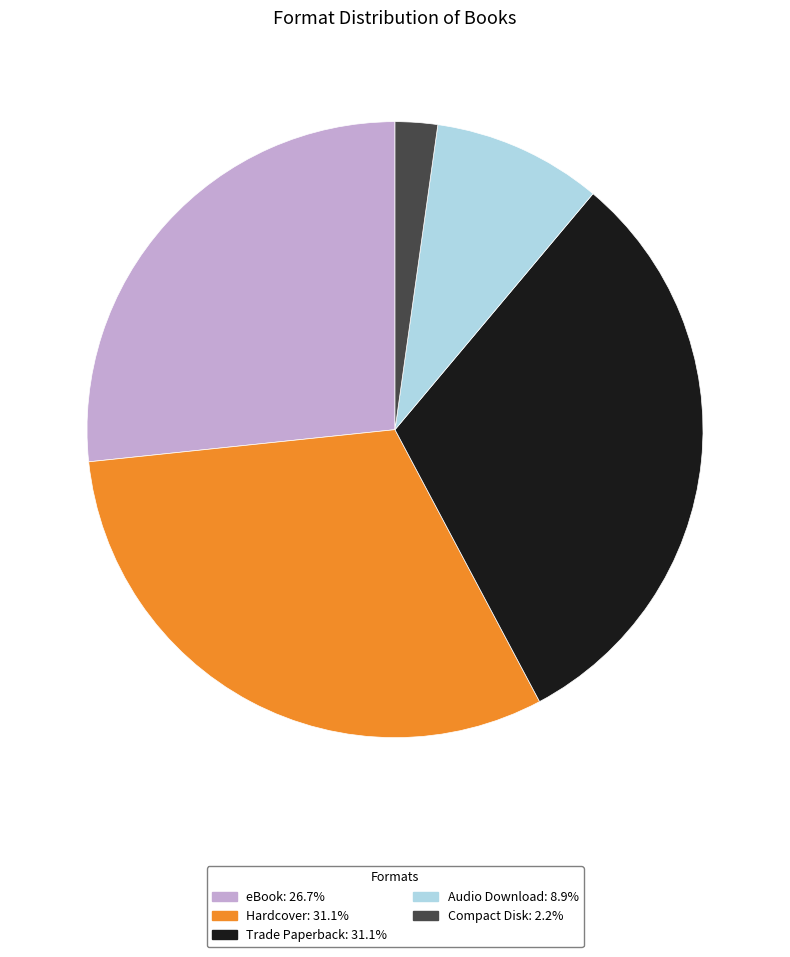

Does Compact Disk represent more than half of the total?

No